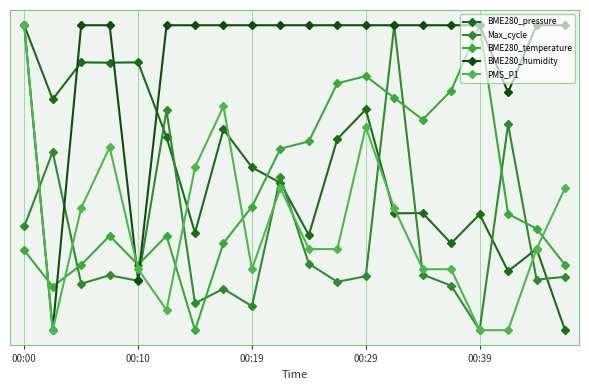

Is this an area chart (filled region under the line)?

No